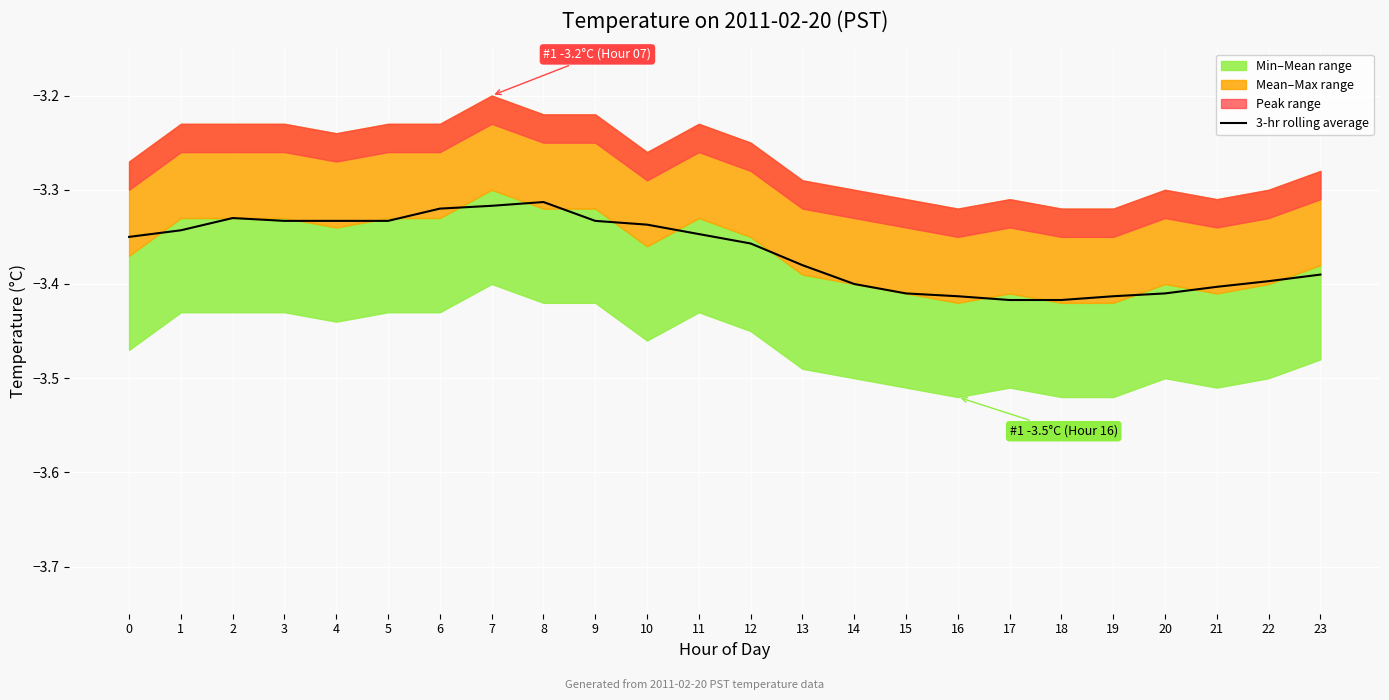

Reading left to right, transcribe all the data shown in this chart.

-3.4	-3.3	-3.3	-3.3	-3.3	-3.3	-3.3	-3.3	-3.3	-3.3	-3.3	-3.3	-3.4	-3.4	-3.4	-3.4	-3.4	-3.4	-3.4	-3.4	-3.4	-3.4	-3.4	-3.4